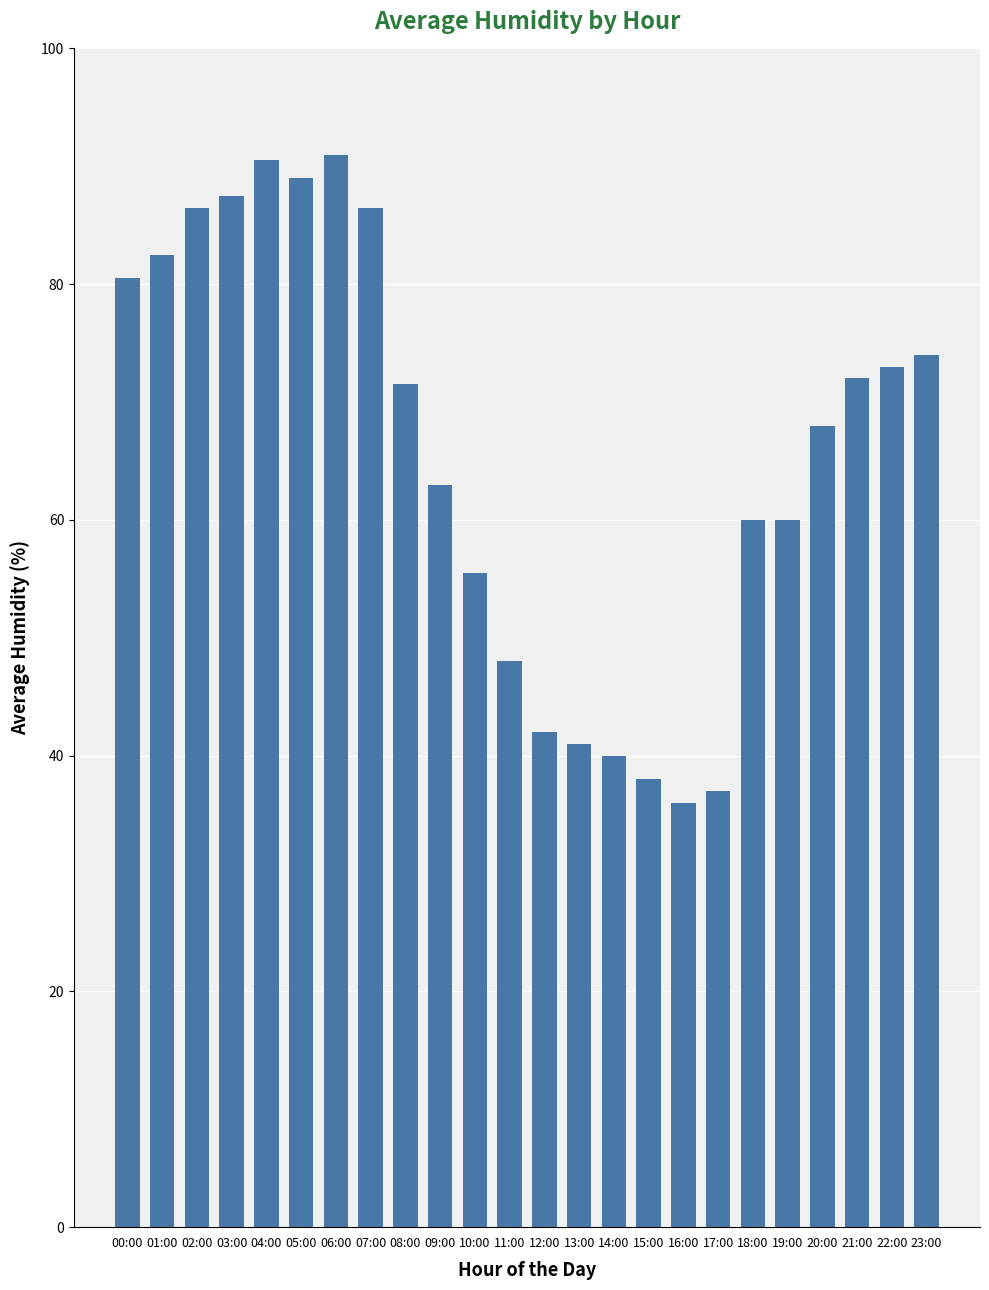

Which label corresponds to the smallest value in the chart?

16:00